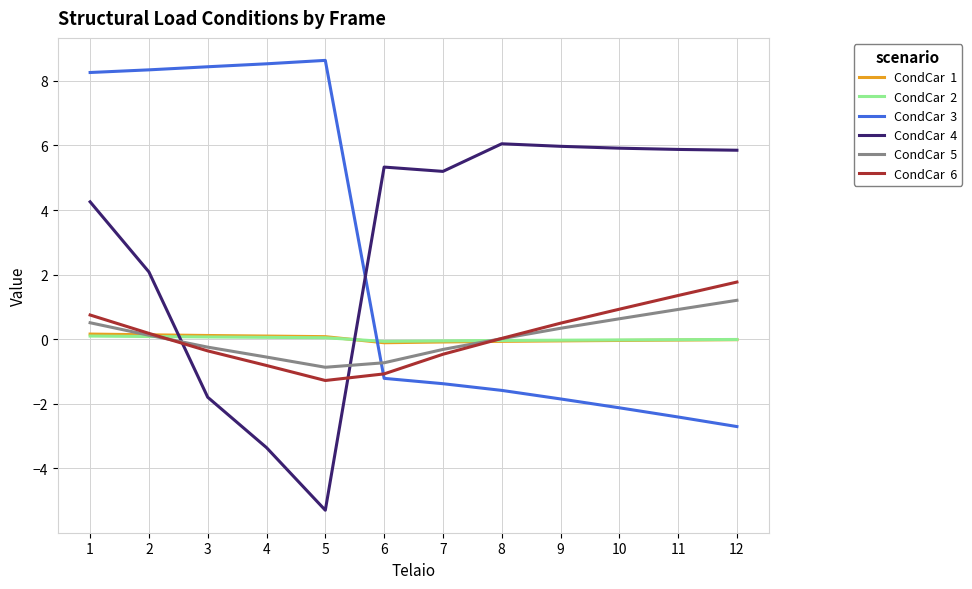

What is the maximum value shown in the chart?

8.6